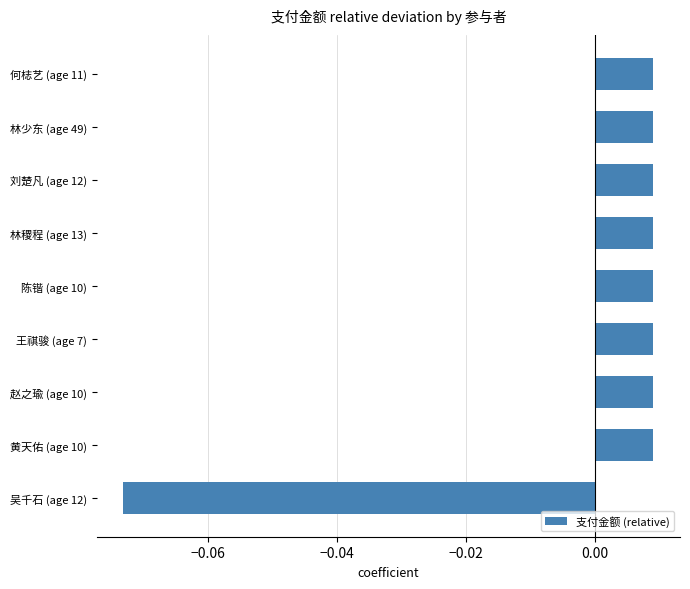

Which category has the lowest value across all series?

吴千石 (age 12)